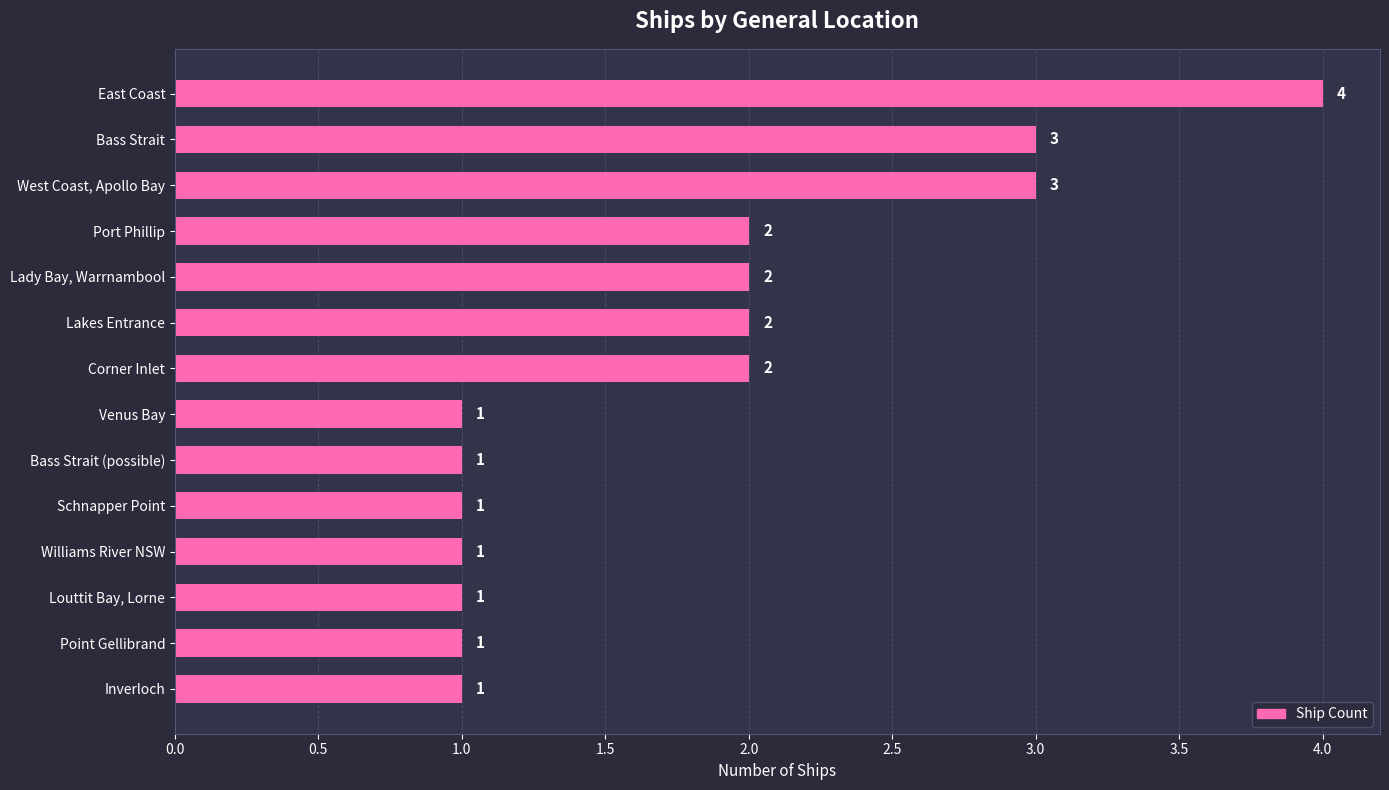

Which has a higher value, West Coast, Apollo Bay or Port Phillip?

West Coast, Apollo Bay